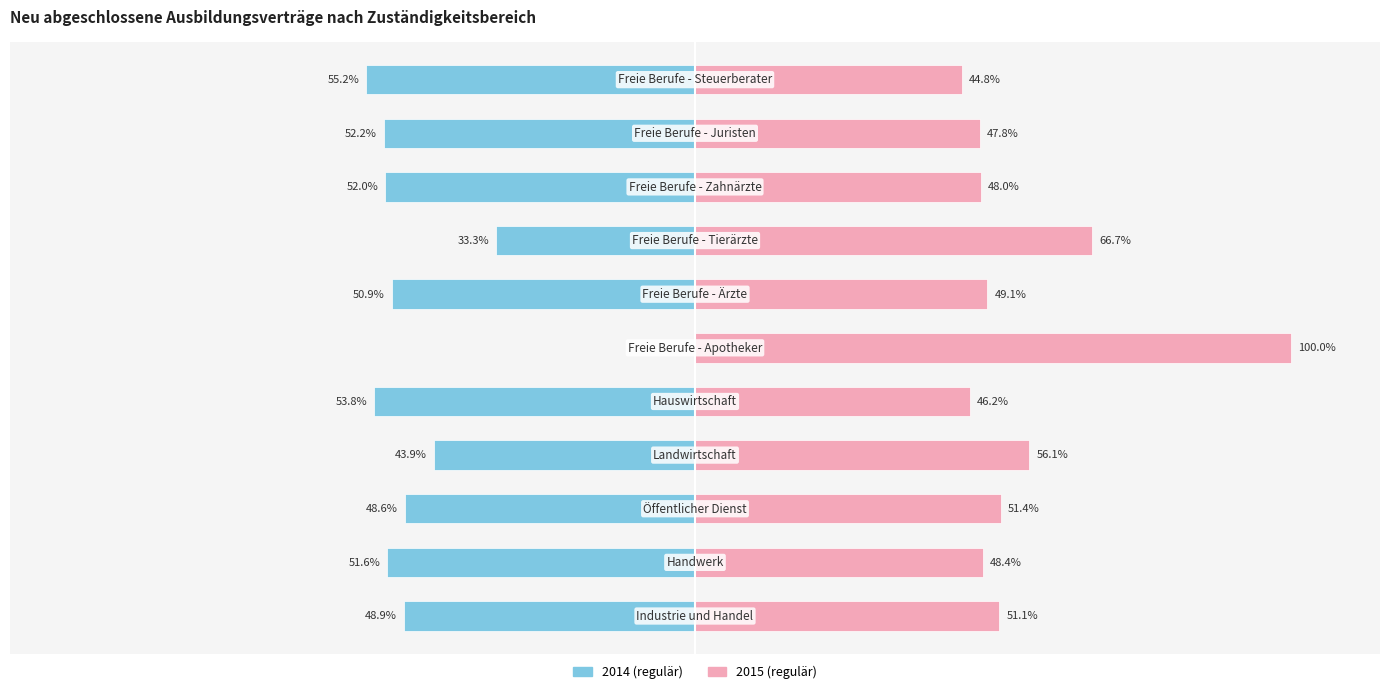

What is the smallest value displayed?

-55.2